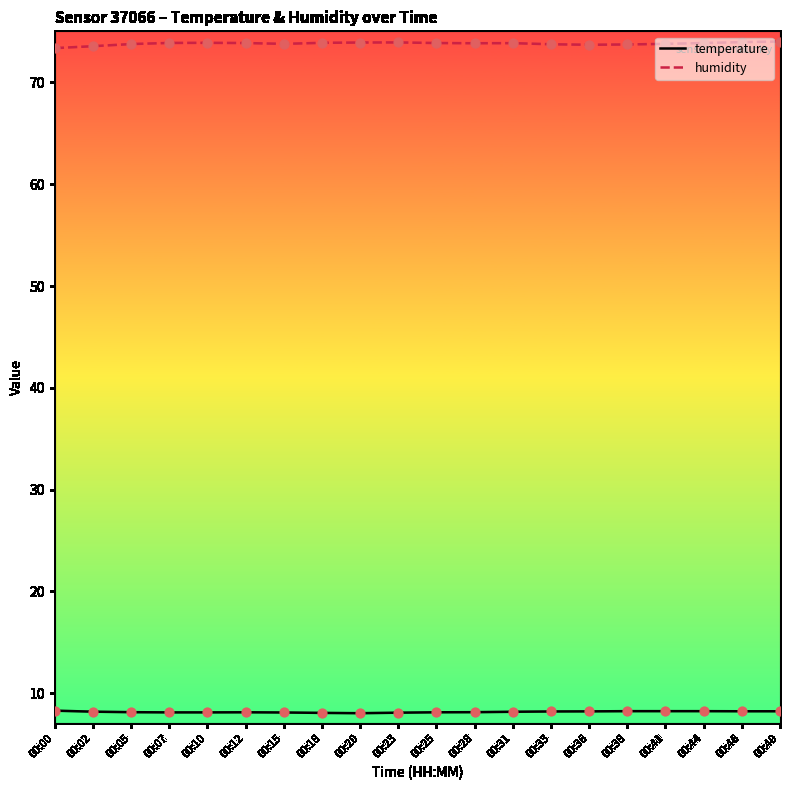

Is the value of temperature at 00:23 greater than the value of humidity at 00:31?

No